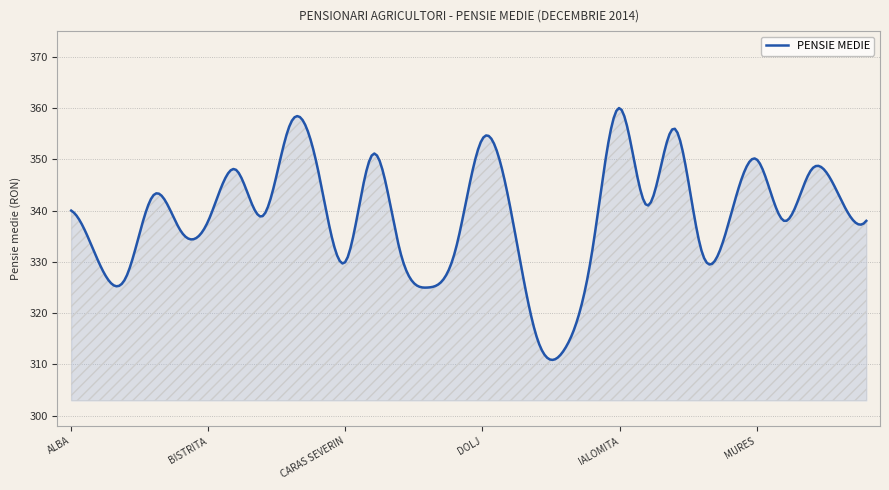

What is the difference between the maximum and minimum values?

49.1